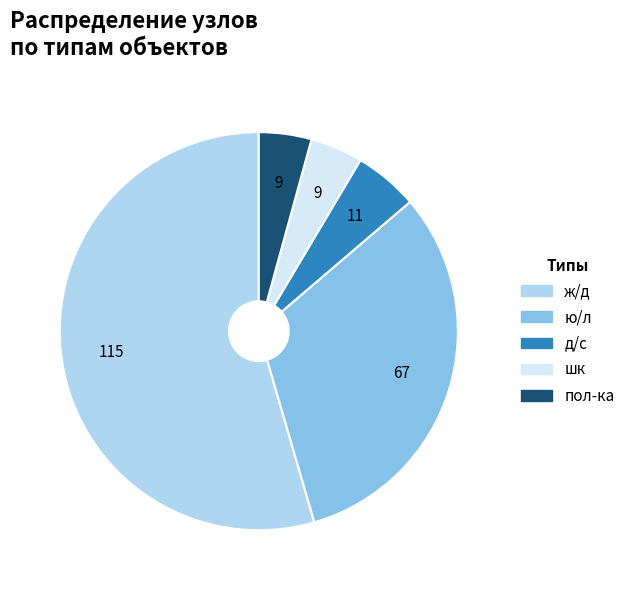

Is it true that шк is 13% of the pie?

False